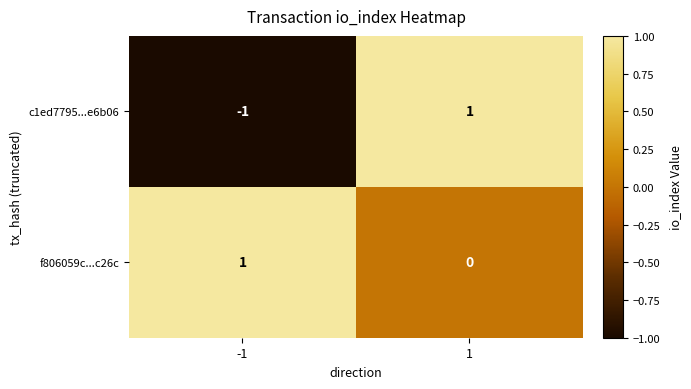

At how many categories does at least one series exceed 0?

2